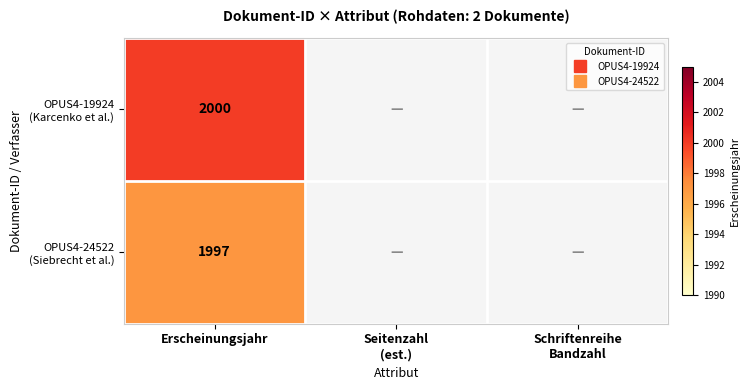

Rank the categories by OPUS4-19924 (Karcenko et al.) value from lowest to highest.

Erscheinungsjahr, Seitenzahl (est.), Schriftenreihe Bandzahl